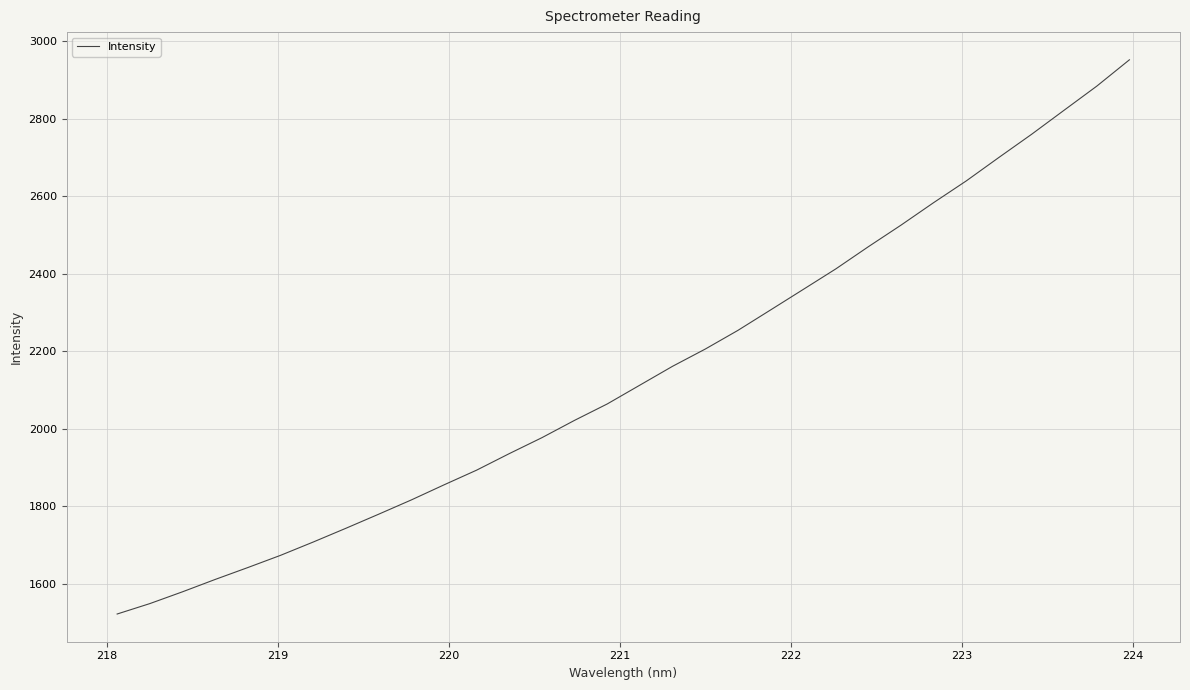

What is the greatest value displayed?

2952.6